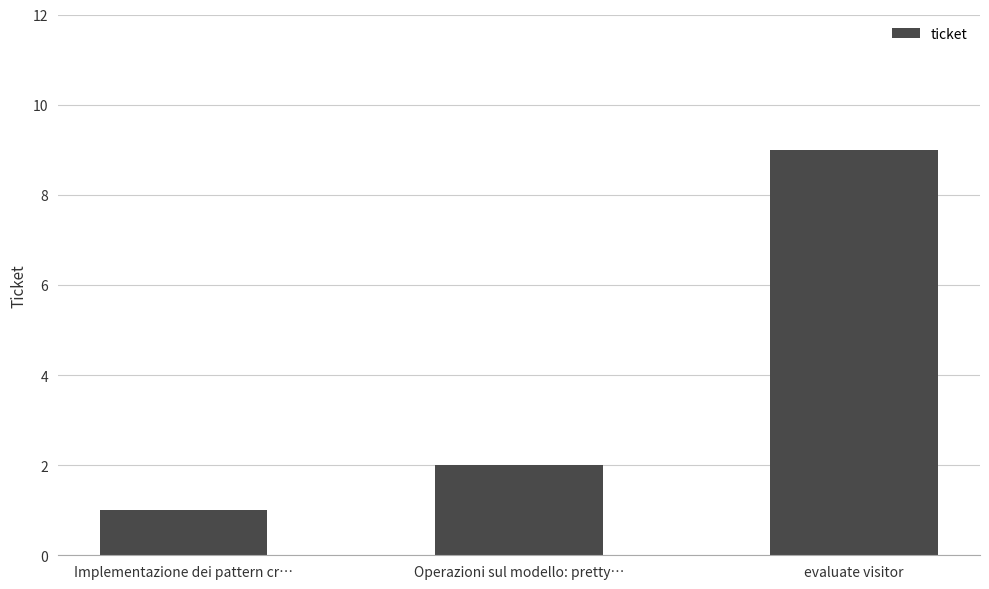

Is it true that the value at evaluate visitor is 9?

True